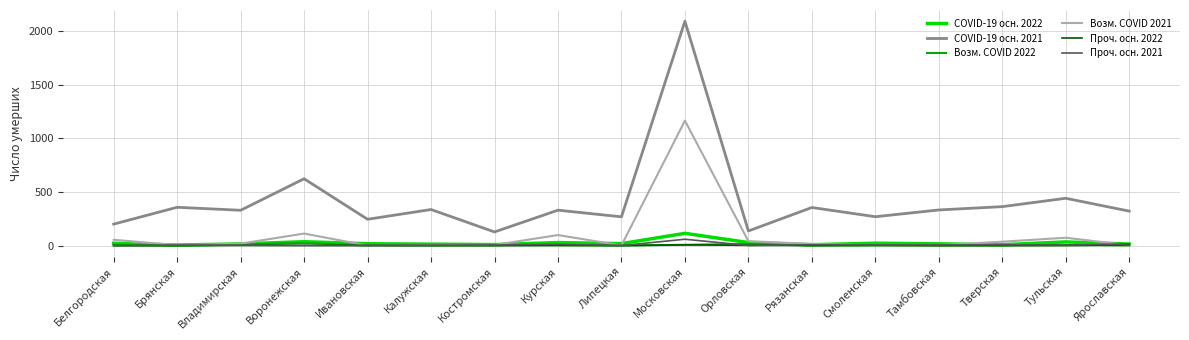

The Возм. COVID 2021 series shows 2 at Смоленская. True or false?

True